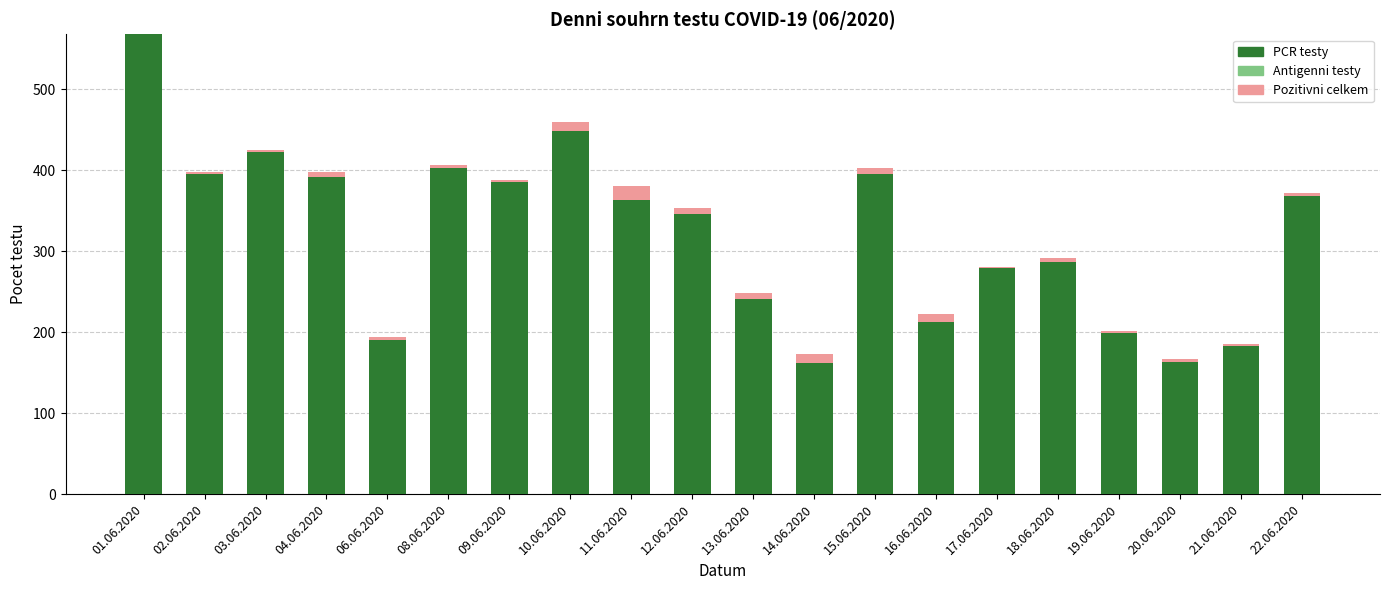

At which category is the sum across all series the highest?

01.06.2020